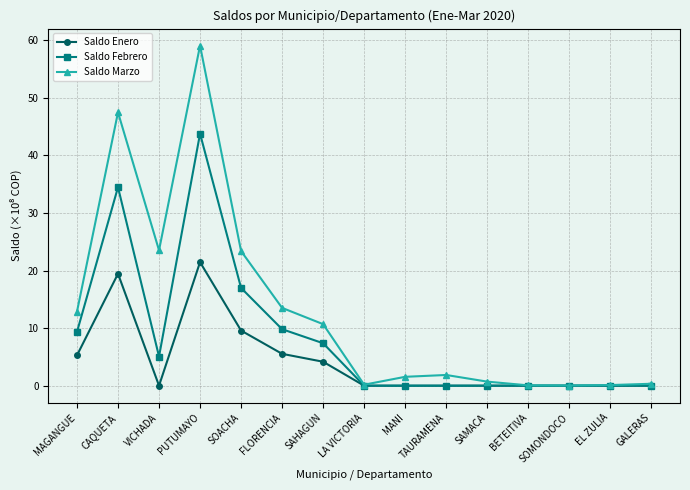

At which category does Saldo Febrero reach its first local peak?

CAQUETA